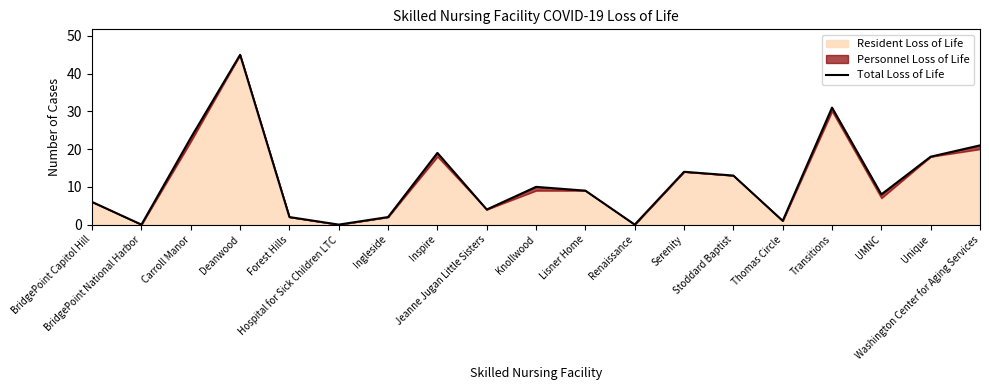

At which label does the data first exceed 9?

Carroll Manor